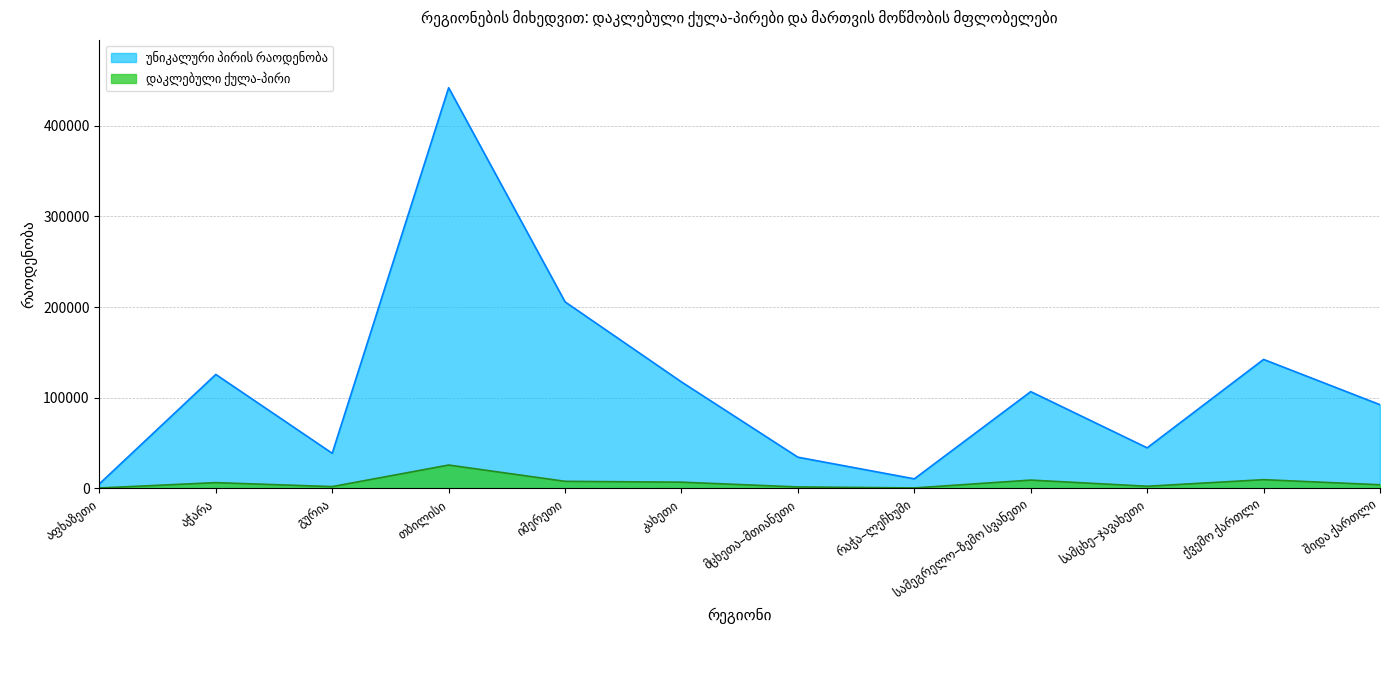

At which label does უნიკალური პირის რაოდენობა reach its peak?

თბილისი